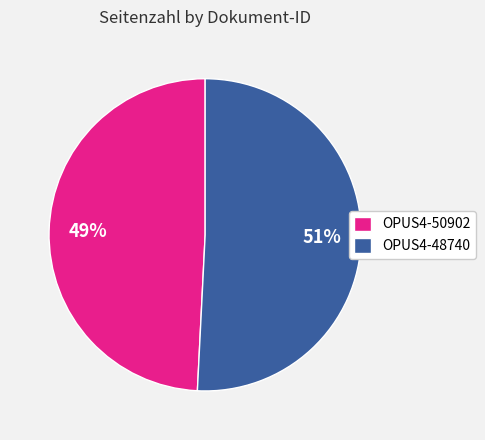

What is the largest slice in the pie chart?

OPUS4-48740